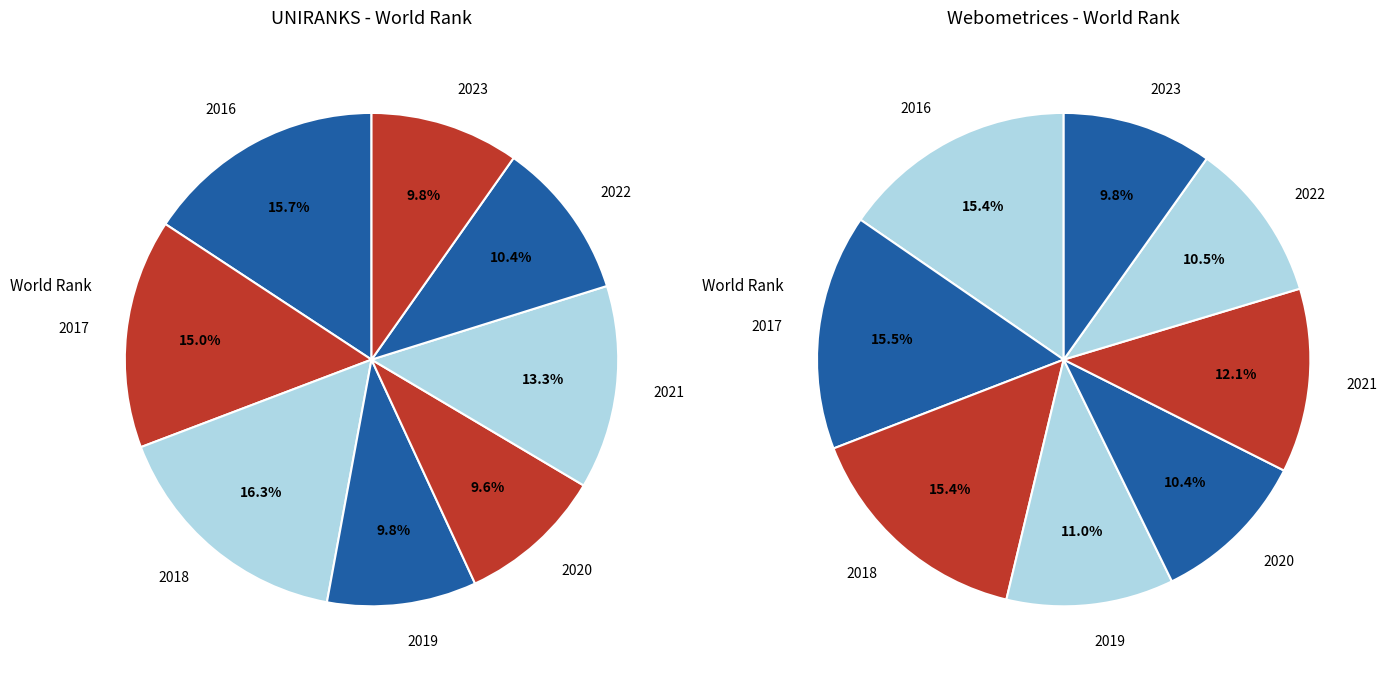

How many segments does this pie chart have?

8